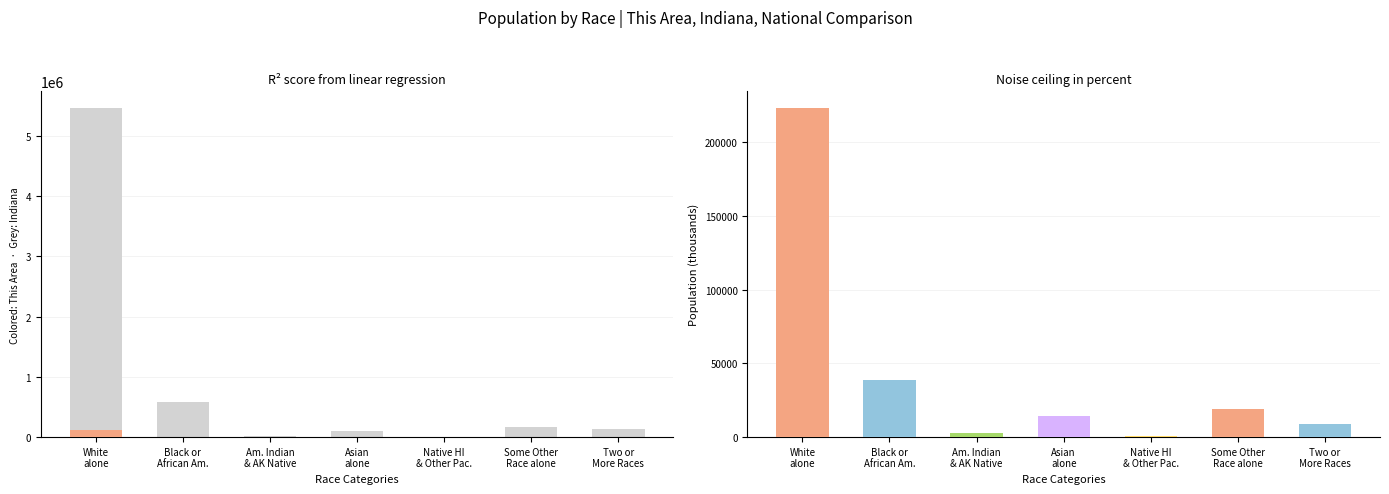

What is the minimum value for National (÷1000)?

540.0